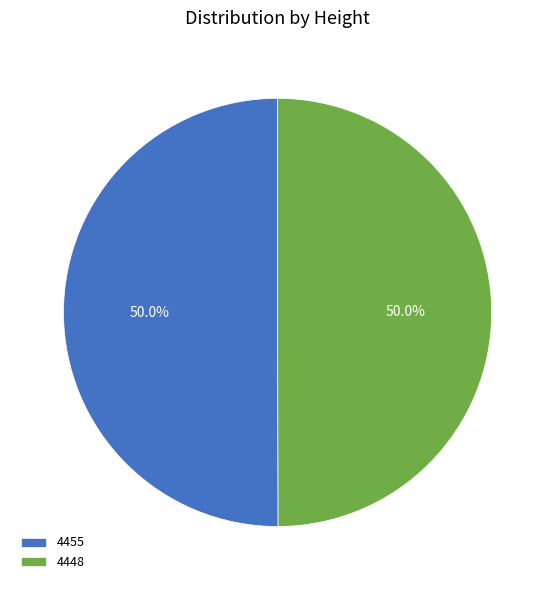

Do 4455 and 4448 together represent more than half of the pie?

Yes